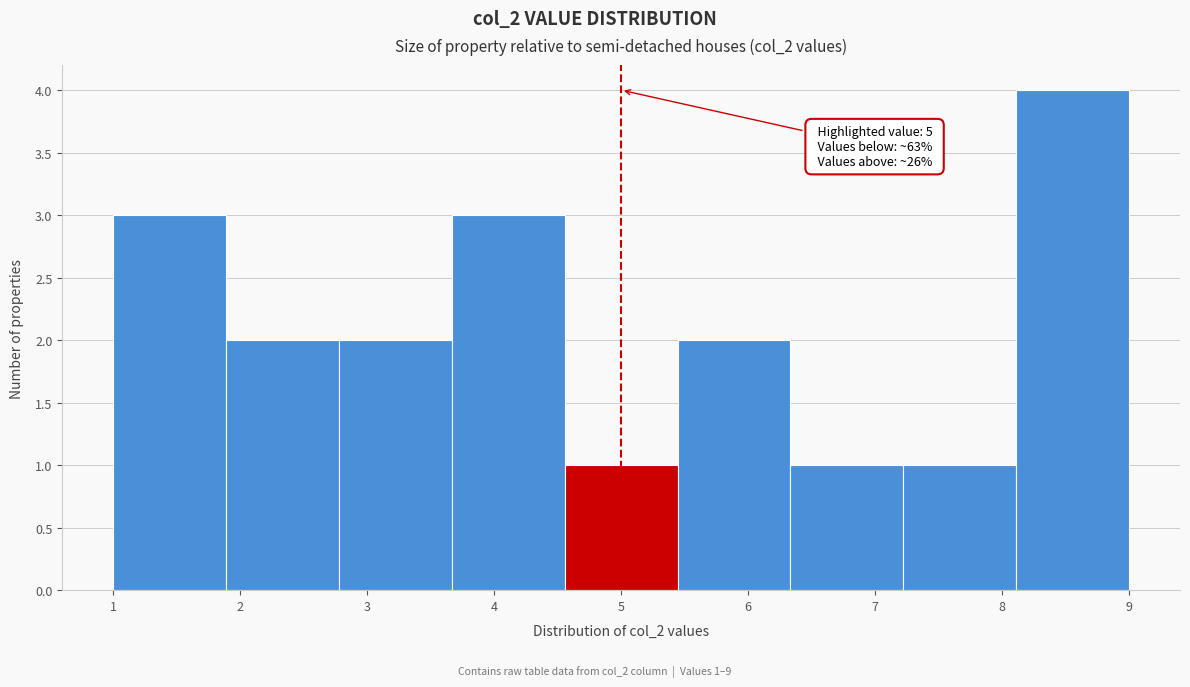

Which range on the x-axis has the tallest bar?

8.1 to 9.0